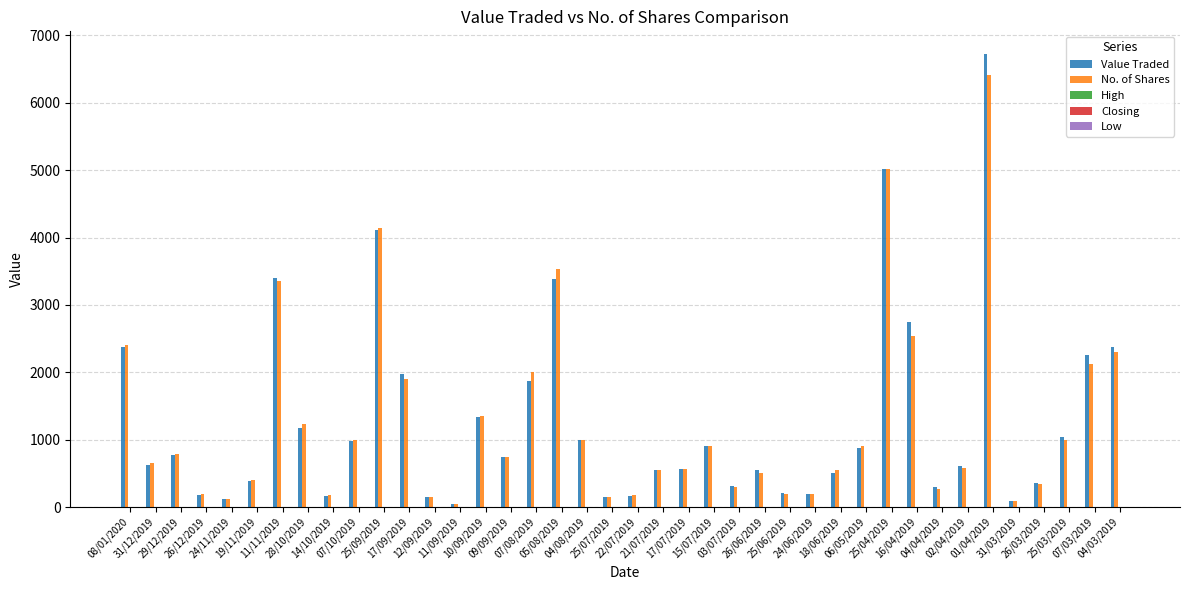

What is the sum of the No. of Shares values at 17/07/2019 and 07/03/2019?

2691.0